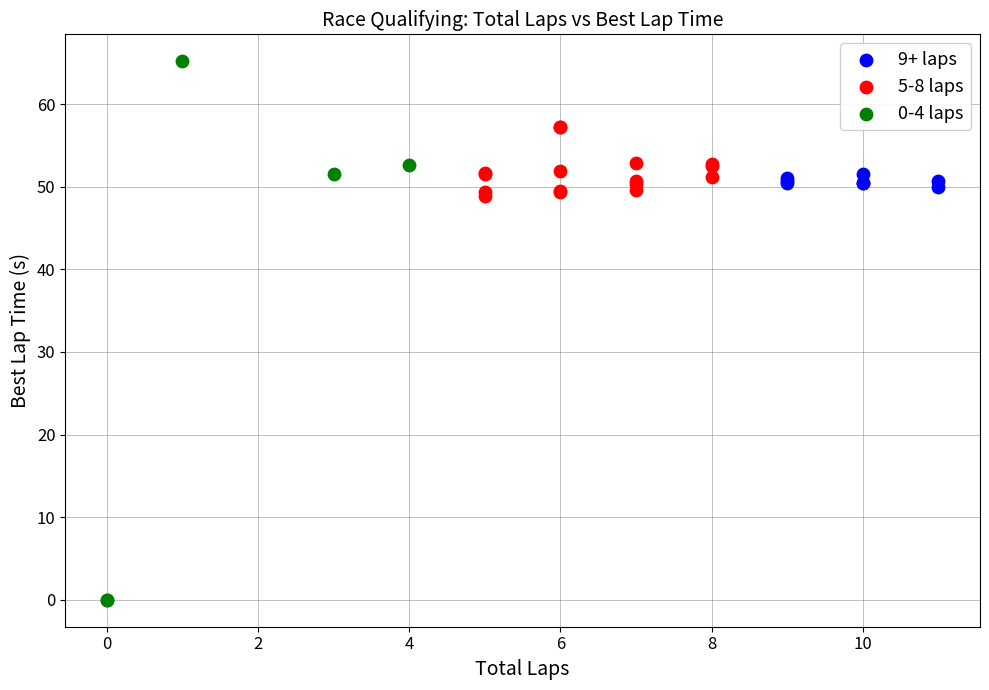

Which series has the widest spread of Y values?

0-4 laps